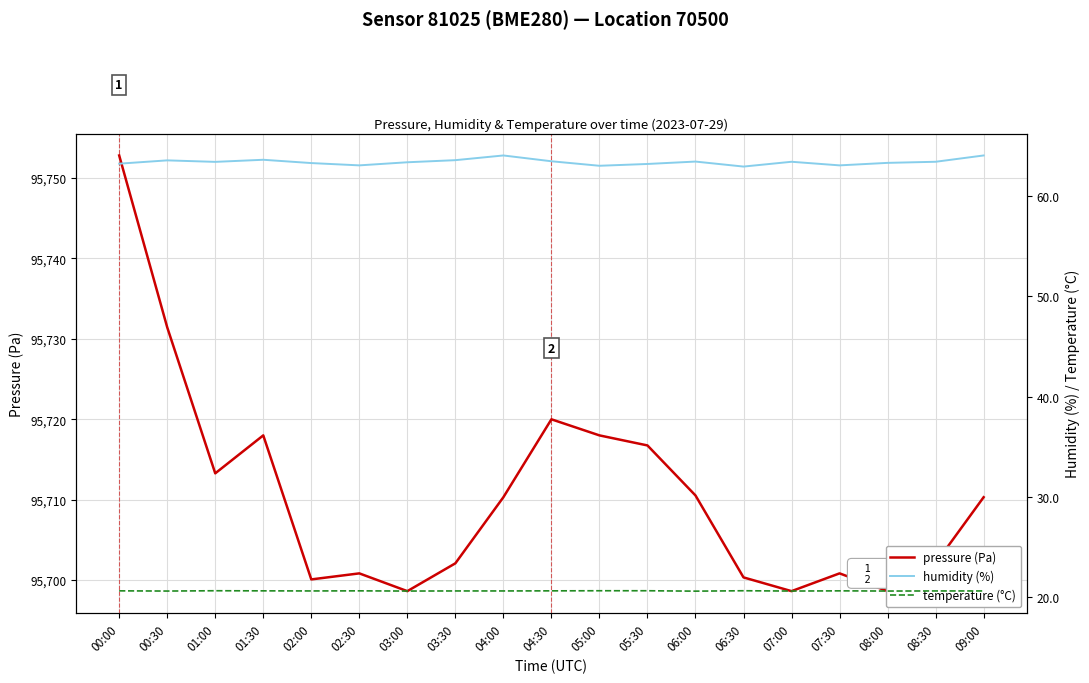

What is the value of the pressure point at the 6th from the left?

95700.8